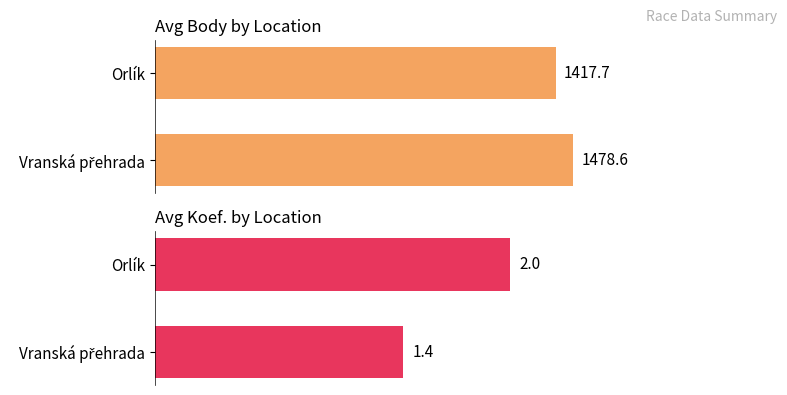

What is the greatest value displayed?

1478.6